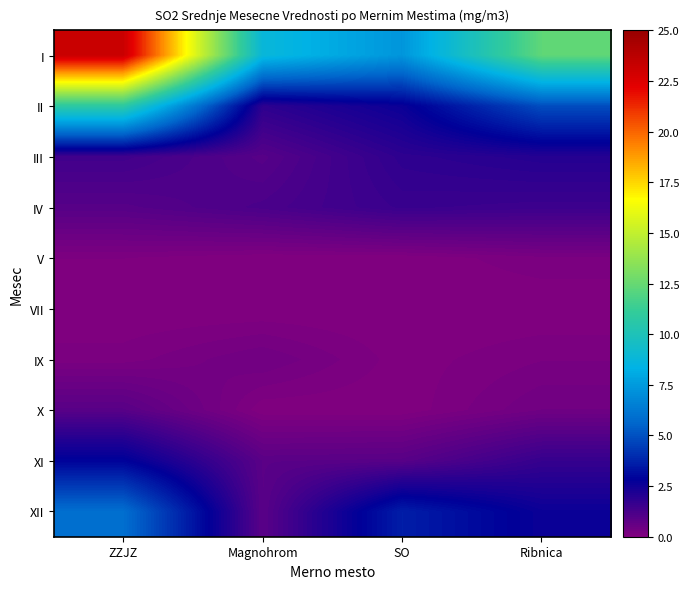

Reading left to right, list all the values displayed in this chart.

I: ZZJZ=23.2	Magnohrom=8.8	SO=7.3	Ribnica=12.3
II: ZZJZ=10.8	Magnohrom=1.8	SO=2.6	Ribnica=4.9
III: ZZJZ=1.4	Magnohrom=0.9	SO=1.8	Ribnica=2.0
IV: ZZJZ=0.9	Magnohrom=1.2	SO=1.6	Ribnica=1.5
V: ZZJZ=0.1	Magnohrom=0.0	SO=0.0	Ribnica=0.2
VII: ZZJZ=0.0	Magnohrom=0.0	SO=0.0	Ribnica=0.0
IX: ZZJZ=0.1	Magnohrom=0.4	SO=0.0	Ribnica=0.2
X: ZZJZ=0.9	Magnohrom=0.0	SO=0.0	Ribnica=0.4
XI: ZZJZ=2.9	Magnohrom=0.9	SO=0.9	Ribnica=1.6
XII: ZZJZ=5.9	Magnohrom=0.9	SO=3.6	Ribnica=2.6